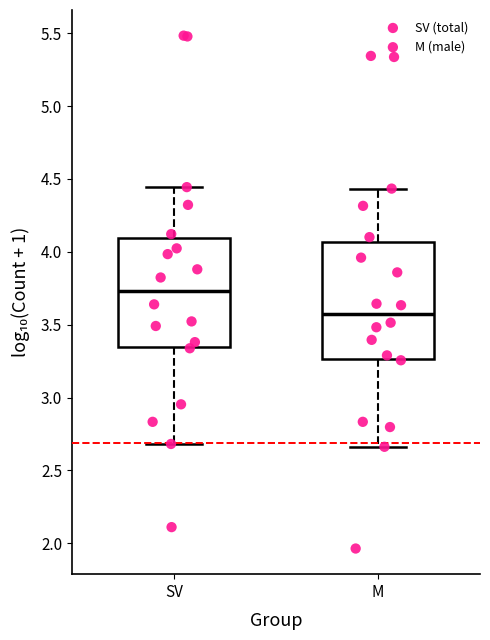

Reading left to right, transcribe this box plot: for each box, give where its median line is, the range the box spans, and where its two whiskers end, as read against the y-axis. The values are not printed on the chart, so give them approximately, as read against the axis.

SV: median 3.75, box 3.35 to 4.10, whiskers 2.70 to 4.45
M: median 3.55, box 3.25 to 4.05, whiskers 2.65 to 4.45